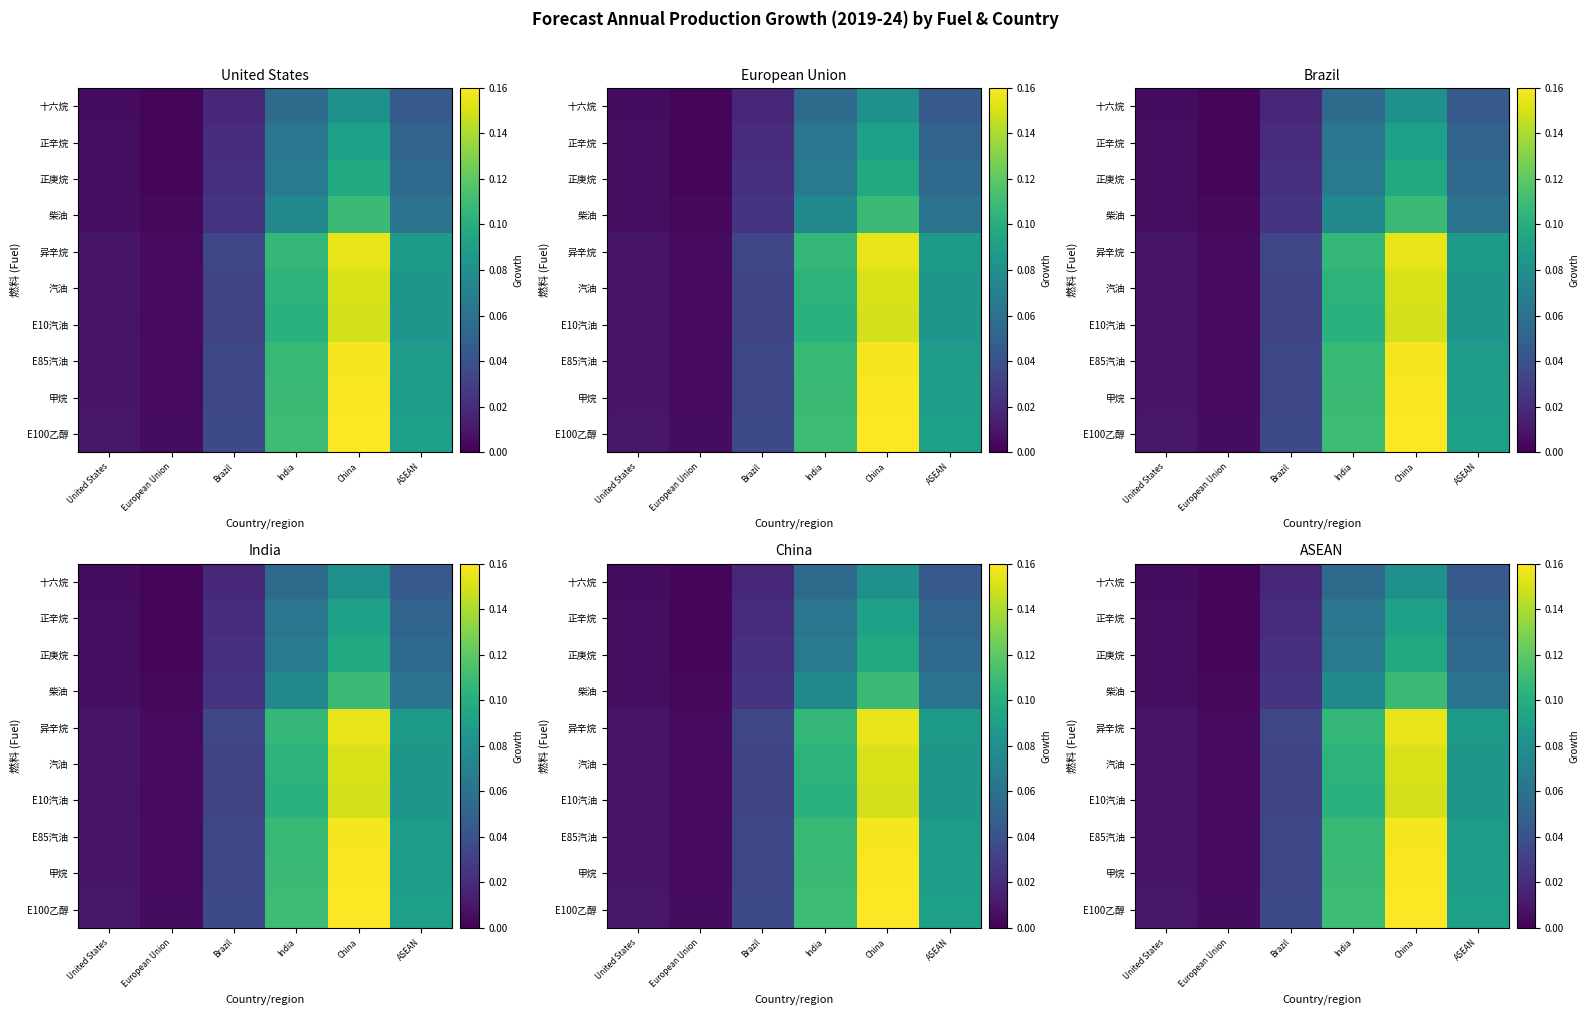

Is the value of E100乙醇 at China greater than the value of 异辛烷 at Brazil?

Yes